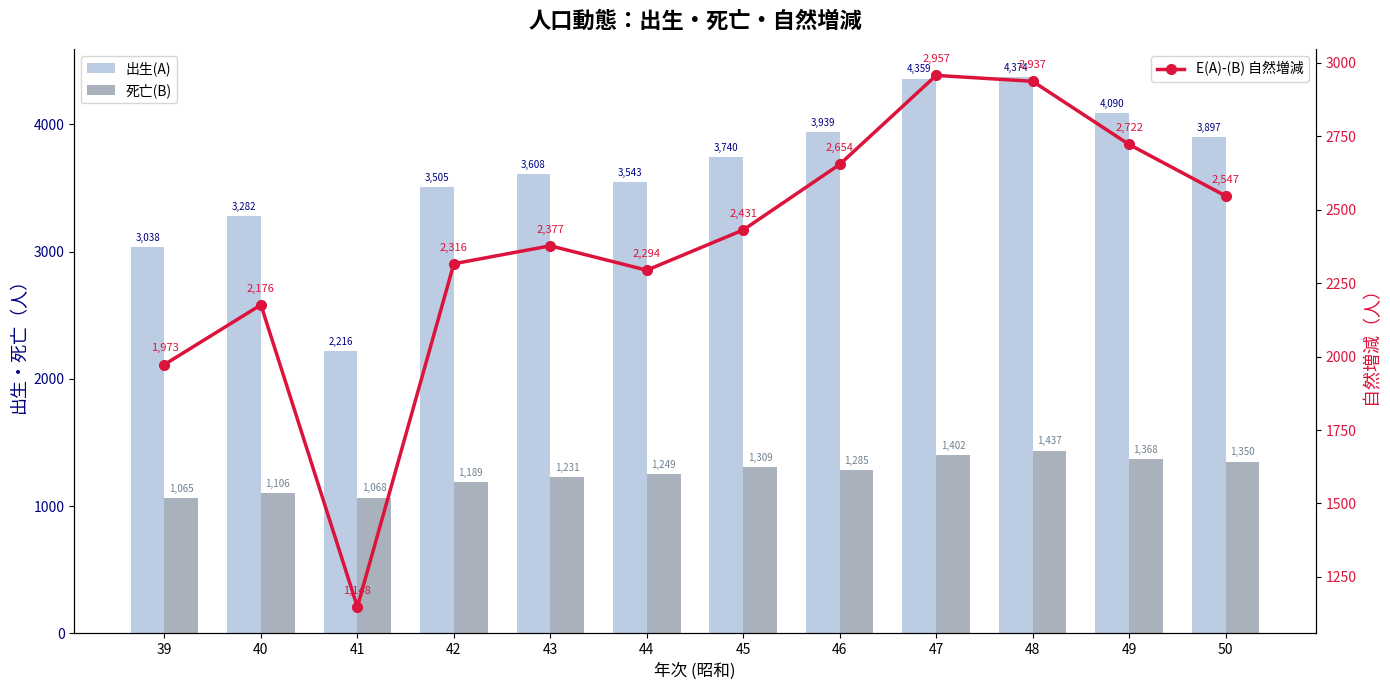

True or false: 出生(A) has a value of 874 at 39.

False